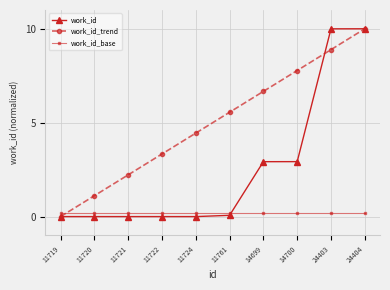

What is the highest value of the work_id series?

10.0